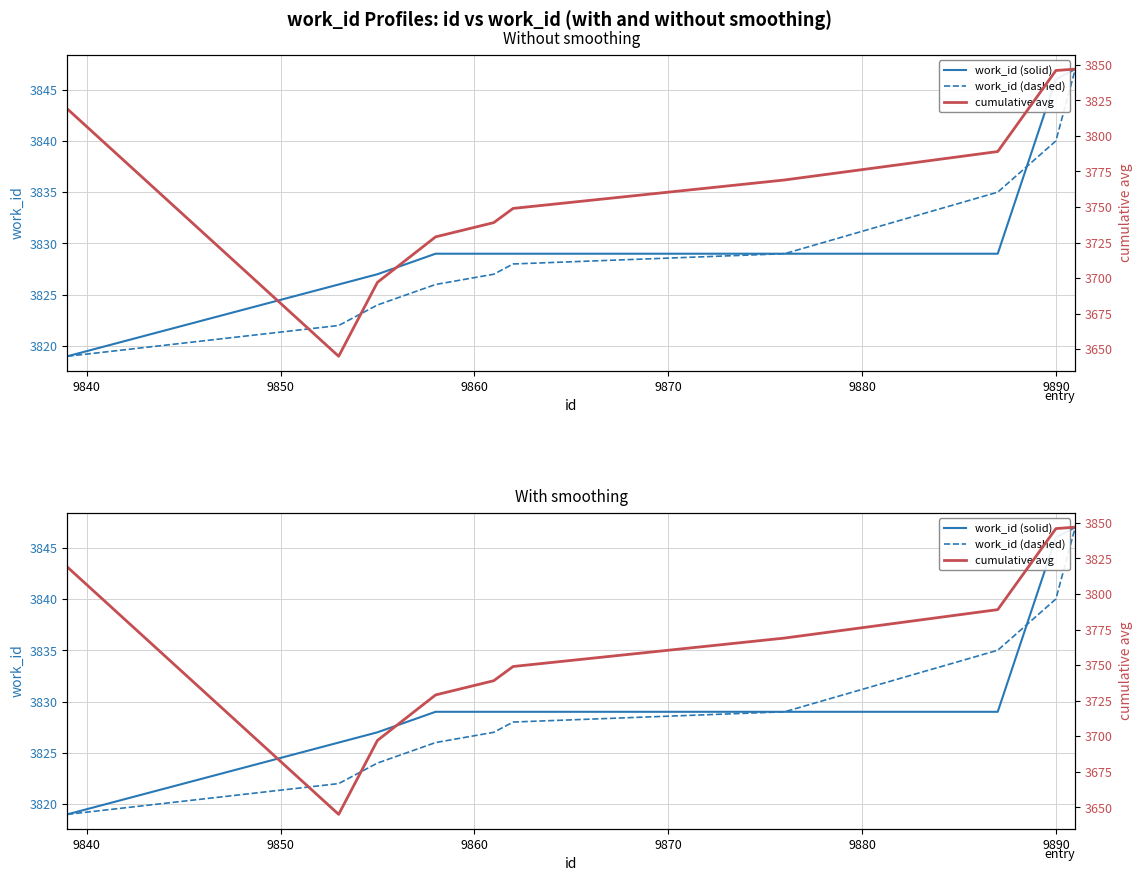

True or false: work_id (solid) and work_id (dashed) intersect in this chart.

True